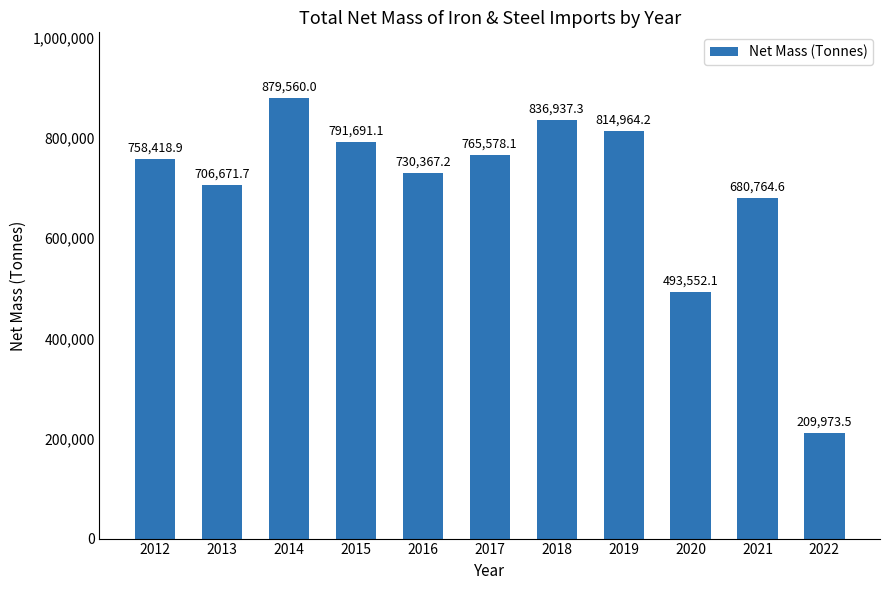

Where is the data nearest to the value 544766?

2020